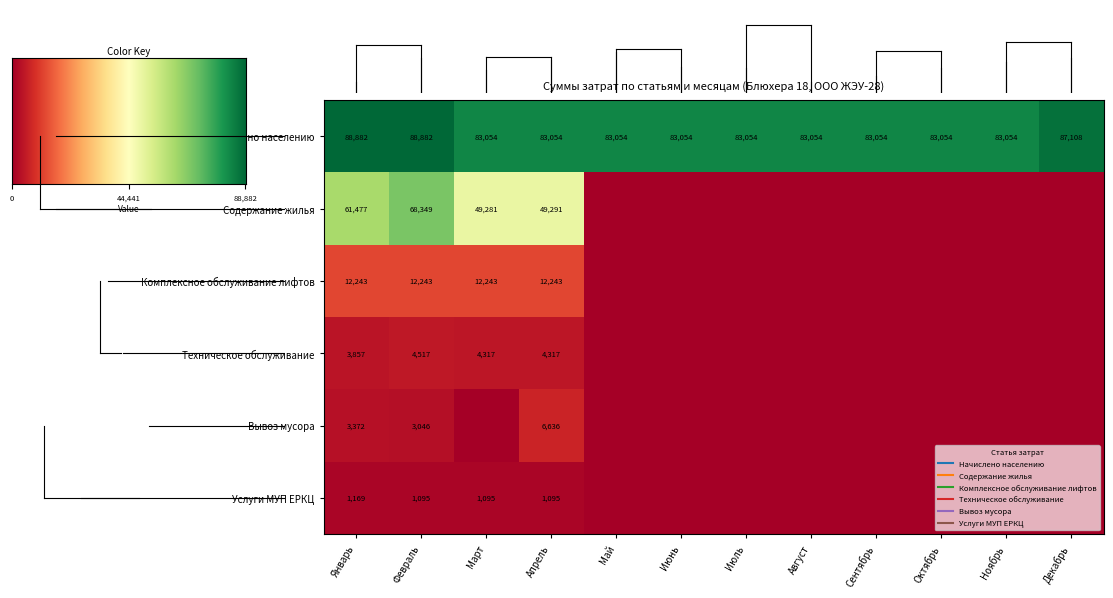

At how many categories does at least one series exceed 45553?

12